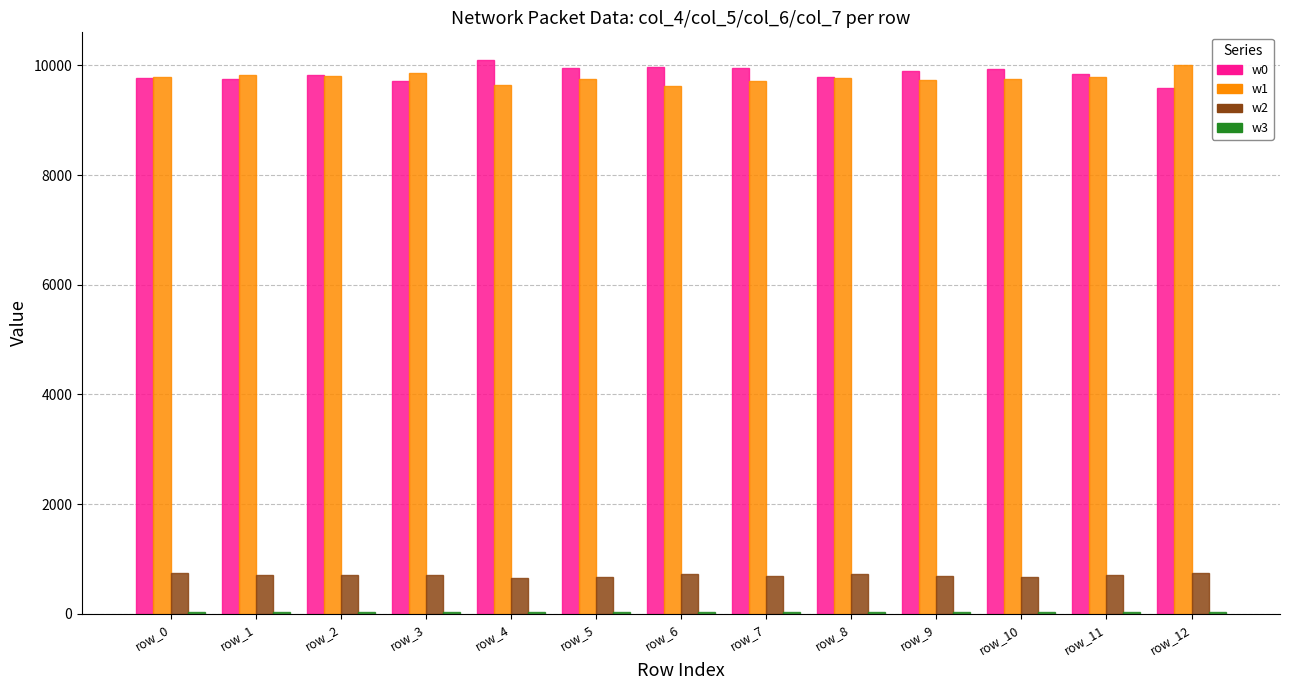

Count the number of data series in this chart.

4